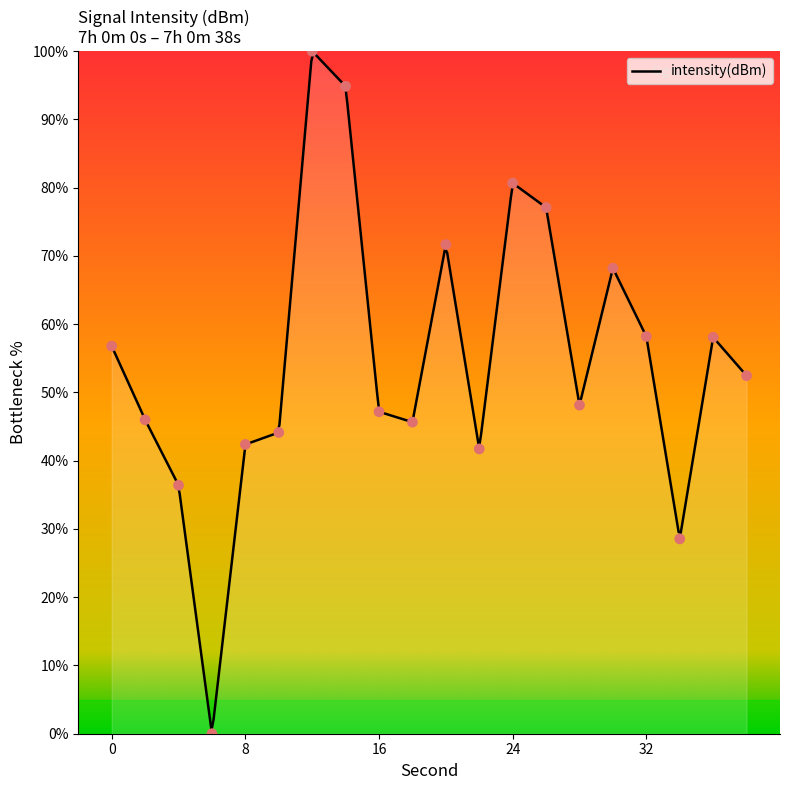

What is the change in value from 22 to 34?

-13.2